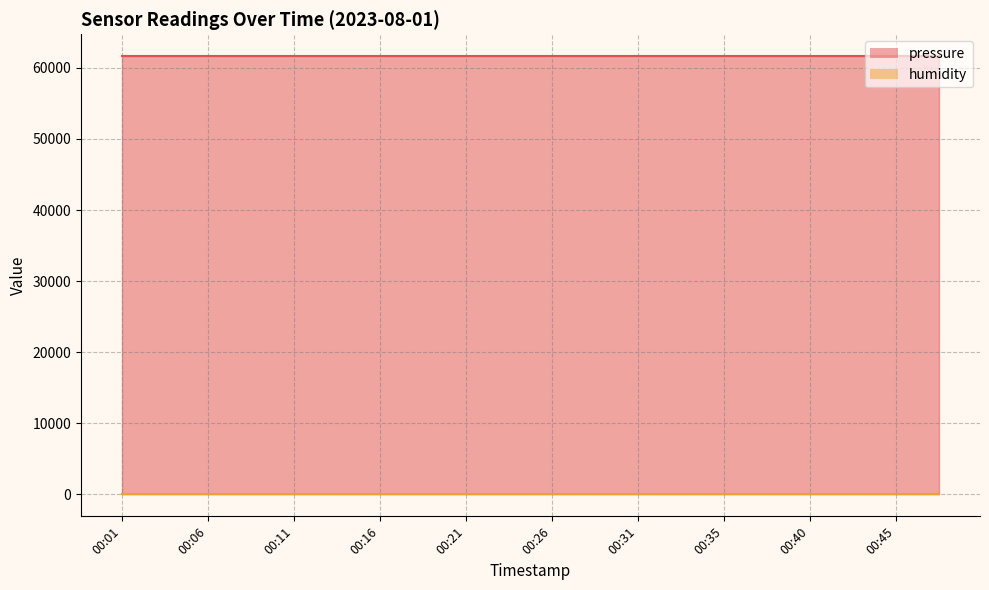

What is the total value across all series at 00:45?

61739.2